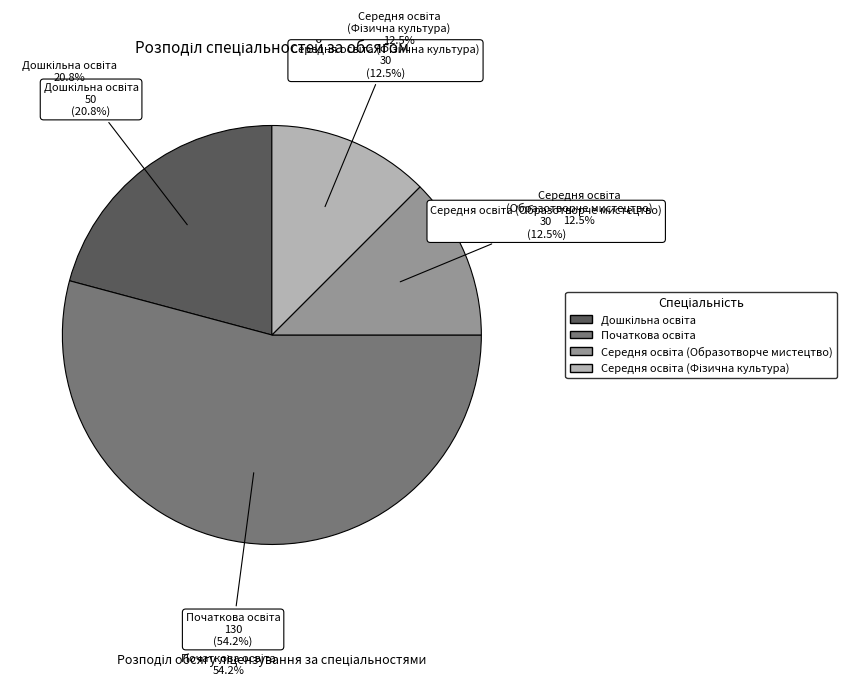

Is there any slice that represents more than half of the pie?

Yes